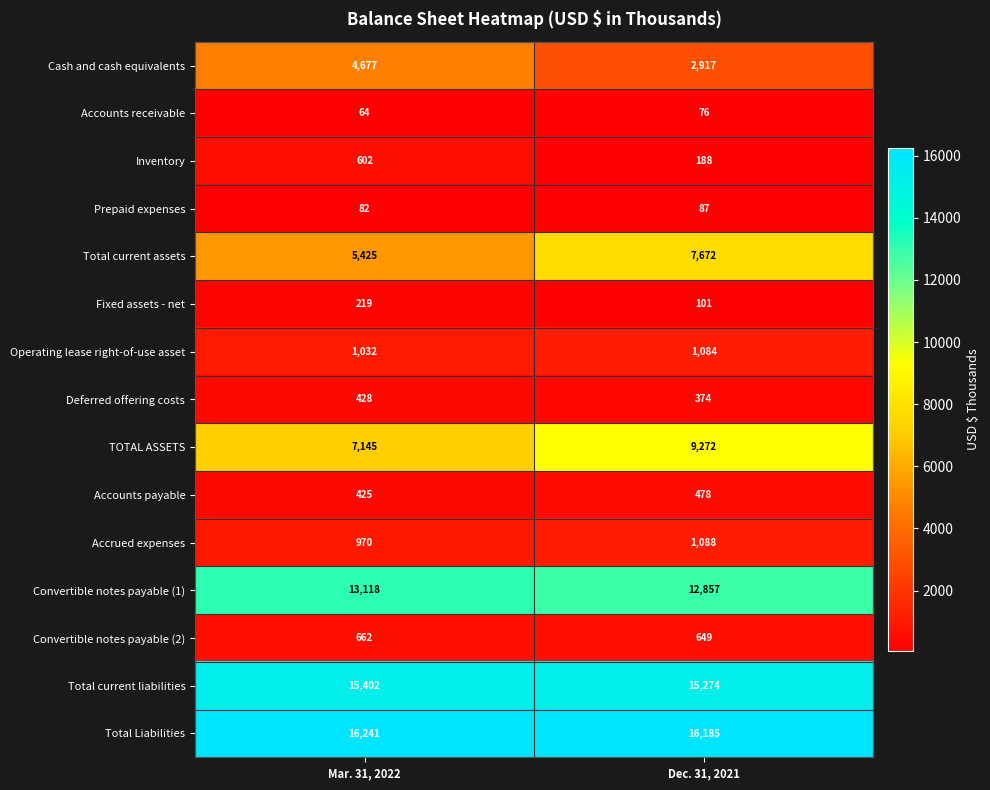

At how many categories does at least one series exceed 8146?

2